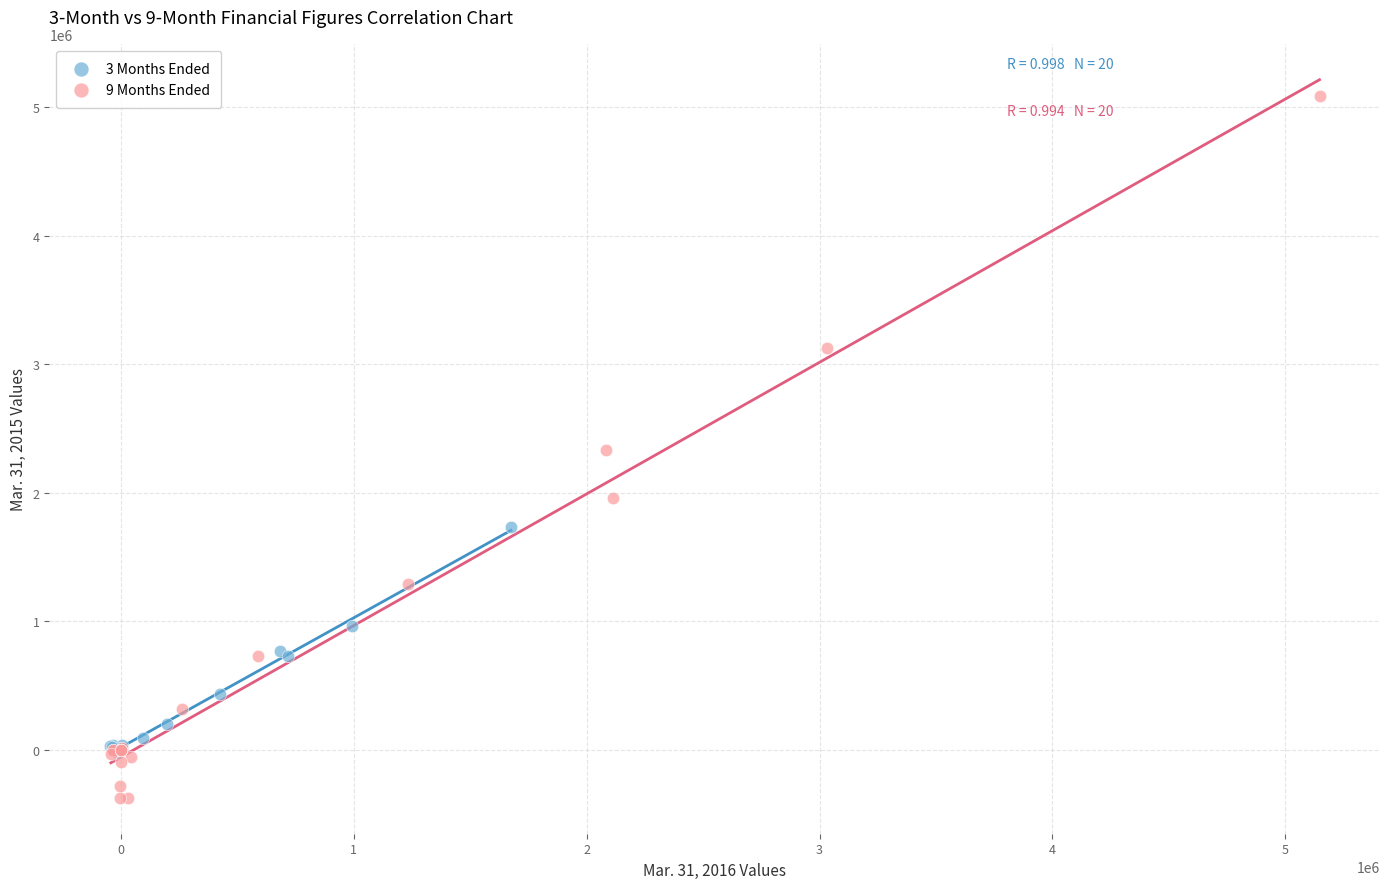

Which series reaches the maximum Y coordinate?

9 Months Ended